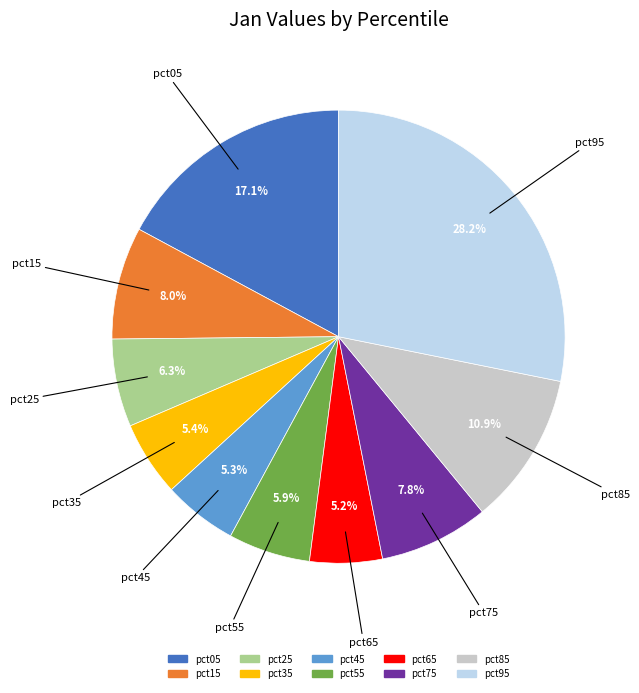

Which category has the biggest portion of the pie?

pct95